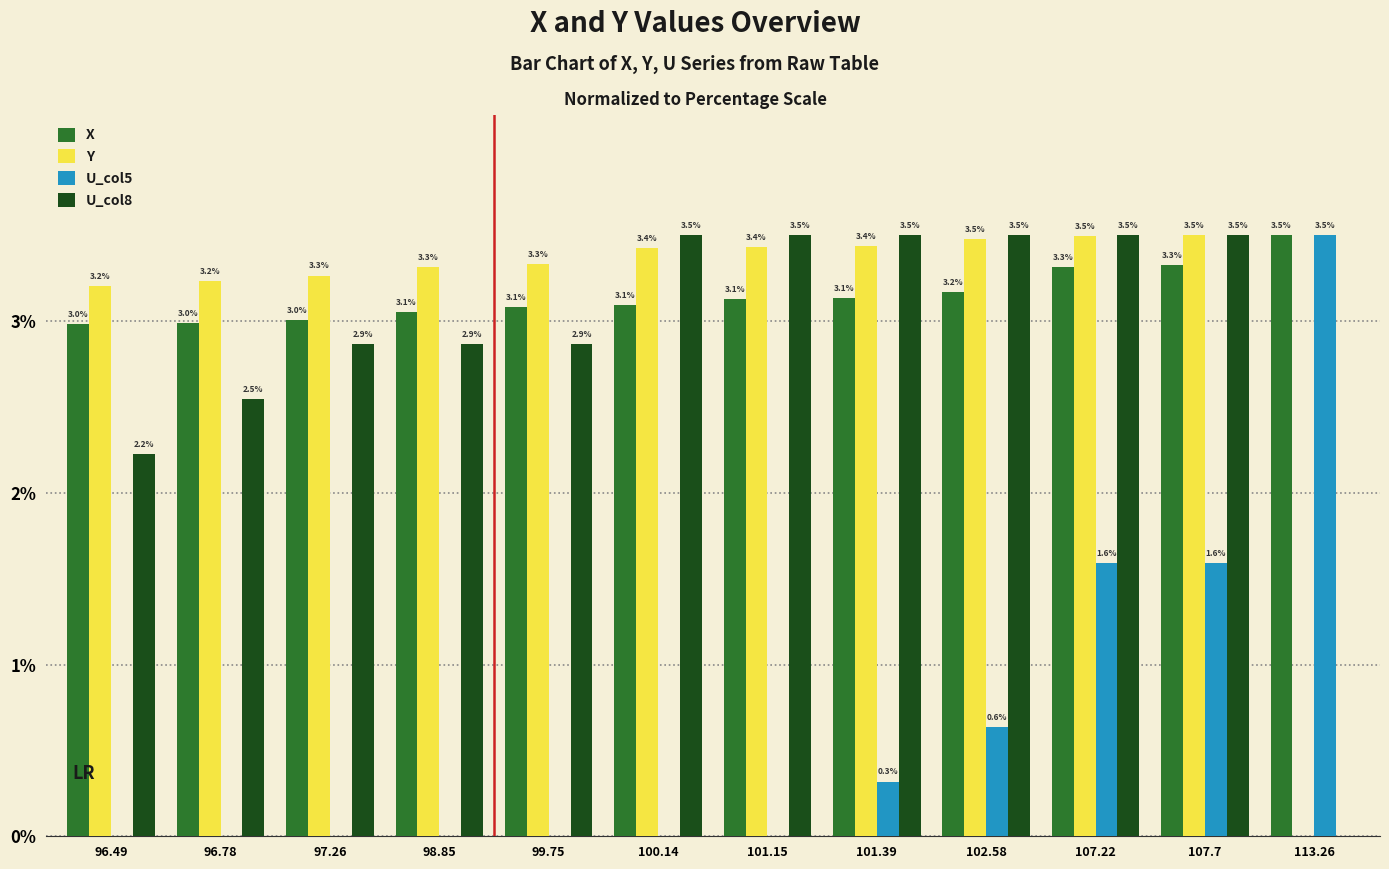

What is the highest value of the U_col5 series?

3.5